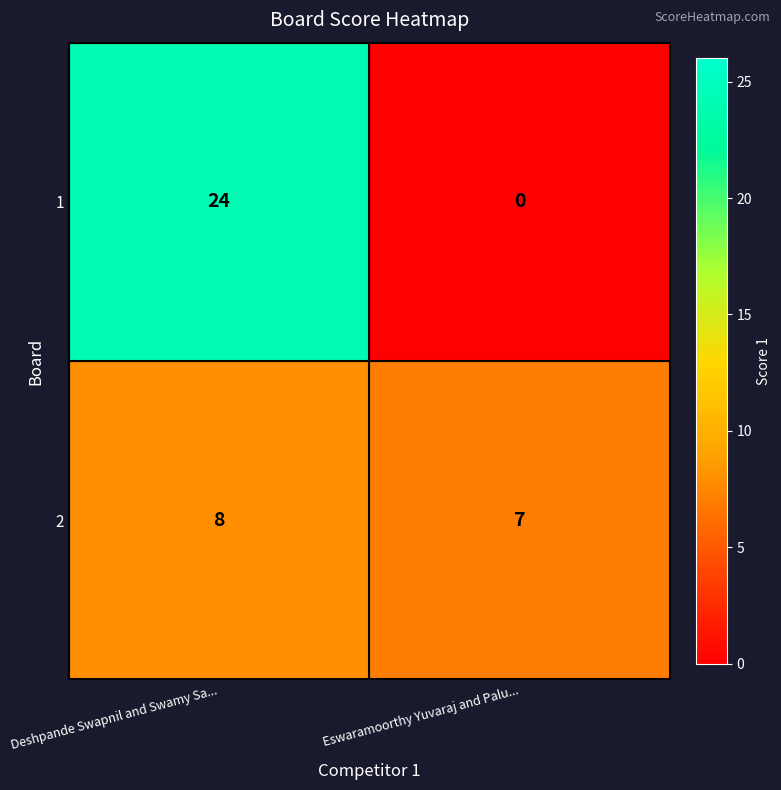

List the series in order of their overall mean, highest first.

1, 2